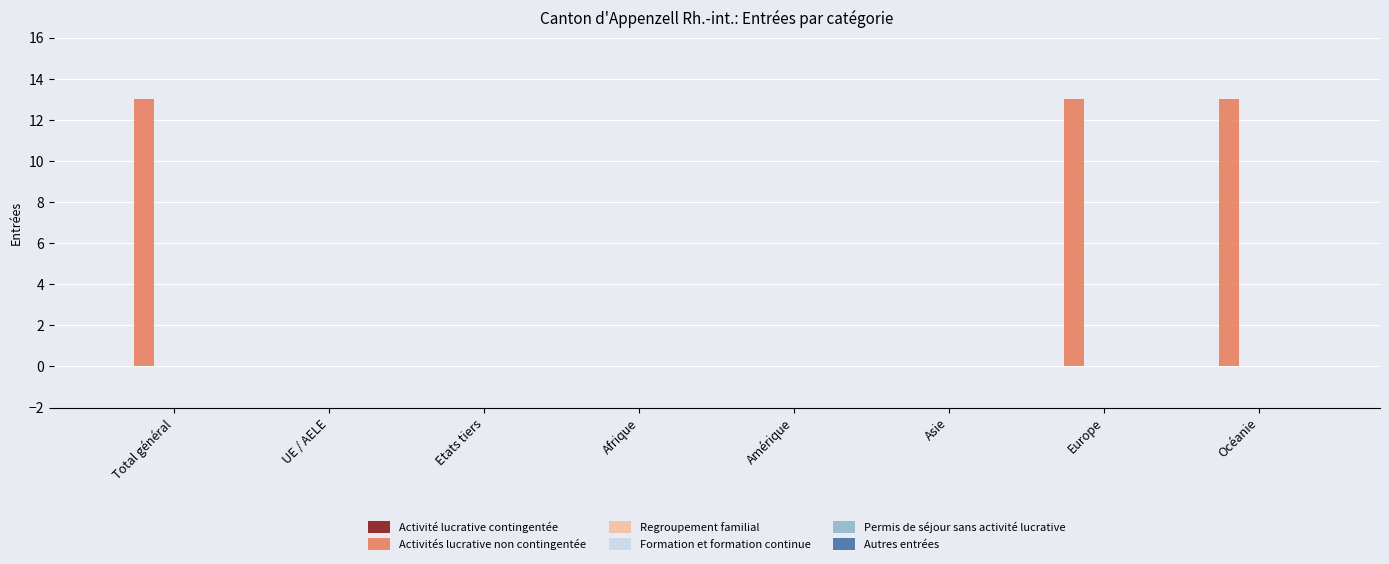

True or false: the data shows -5 at UE / AELE.

False